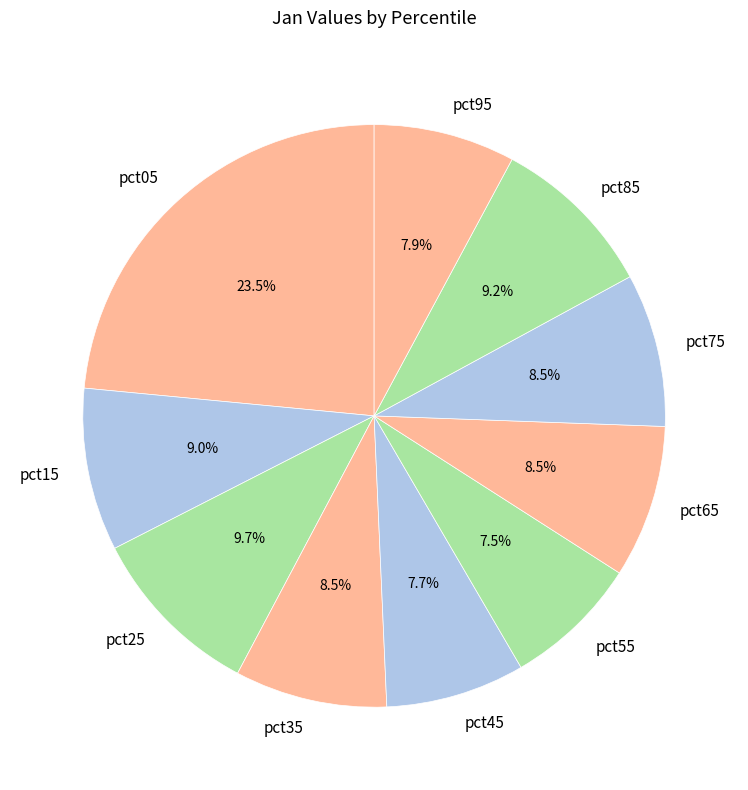

What portion of the pie excludes pct85?

90.8%